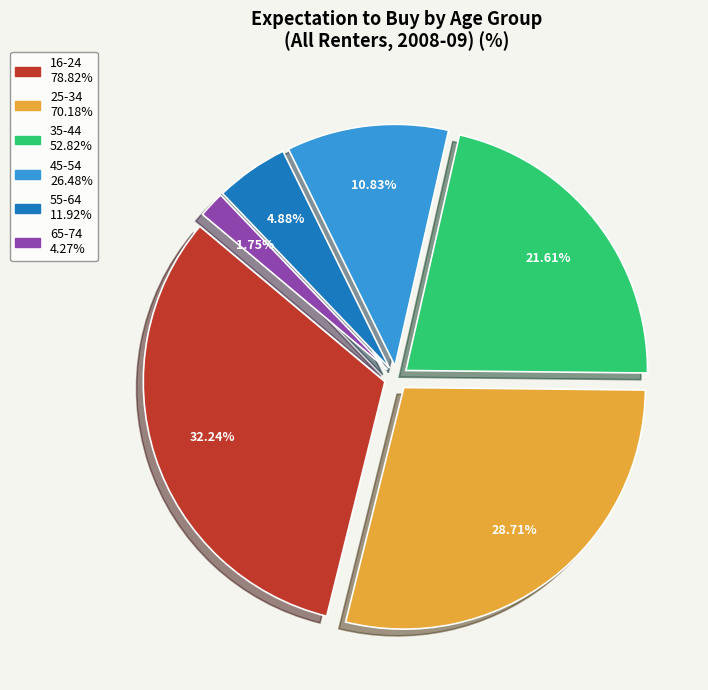

What is the change in value from 45-54 to 55-64?

-14.6